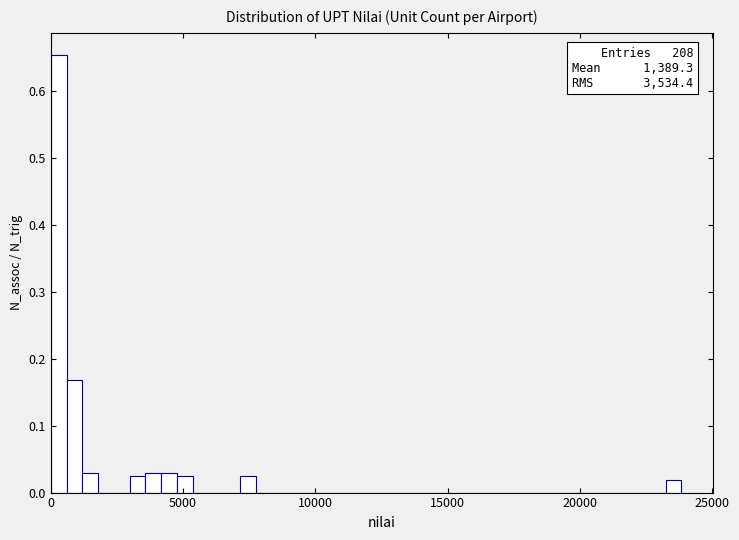

Read against the x-axis, roughly where is the centre of the tallest bar?

500